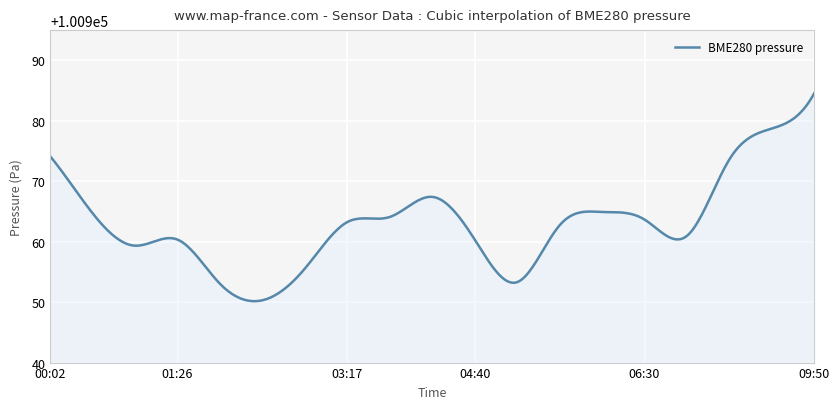

What is the difference between the maximum and minimum values?

34.4